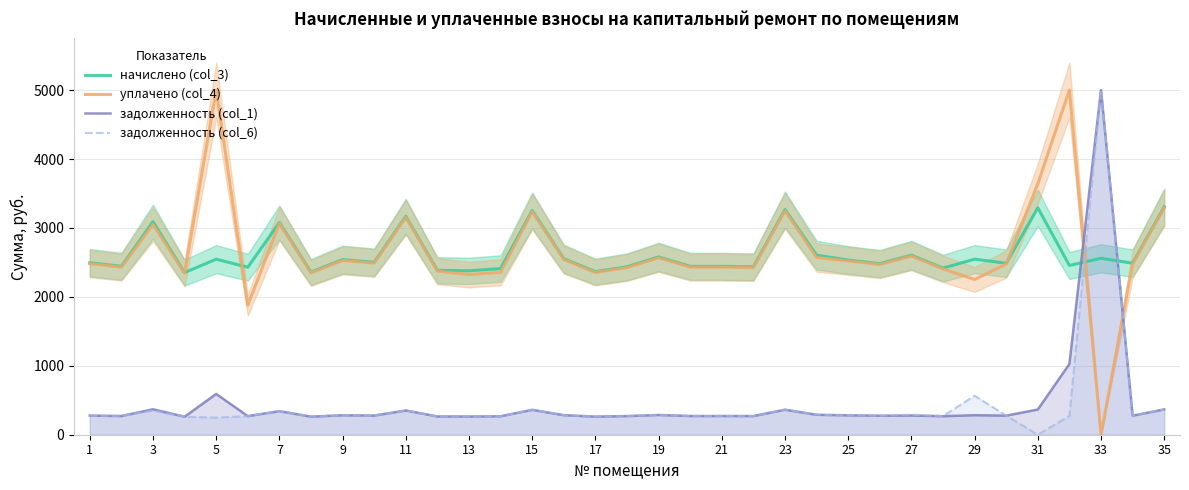

What is the approximate value of уплачено (col_4) at 29?

2251.9